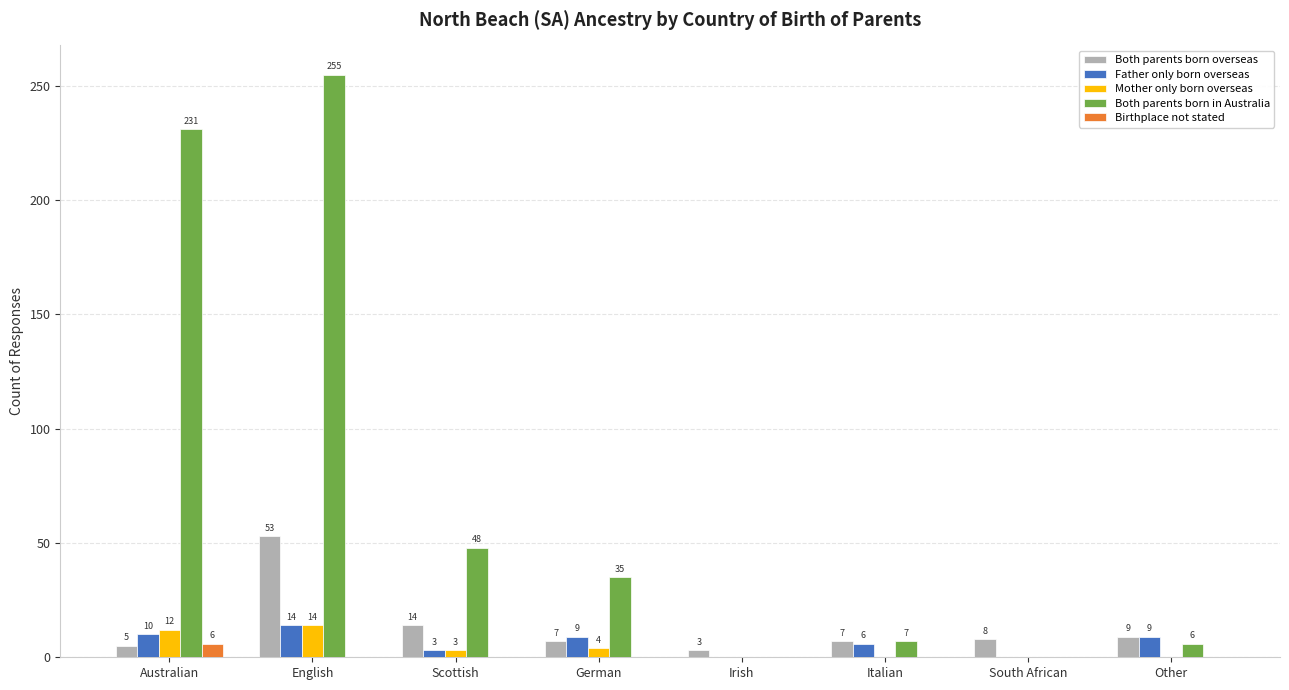

Which category has the highest value in the Both parents born in Australia series?

English